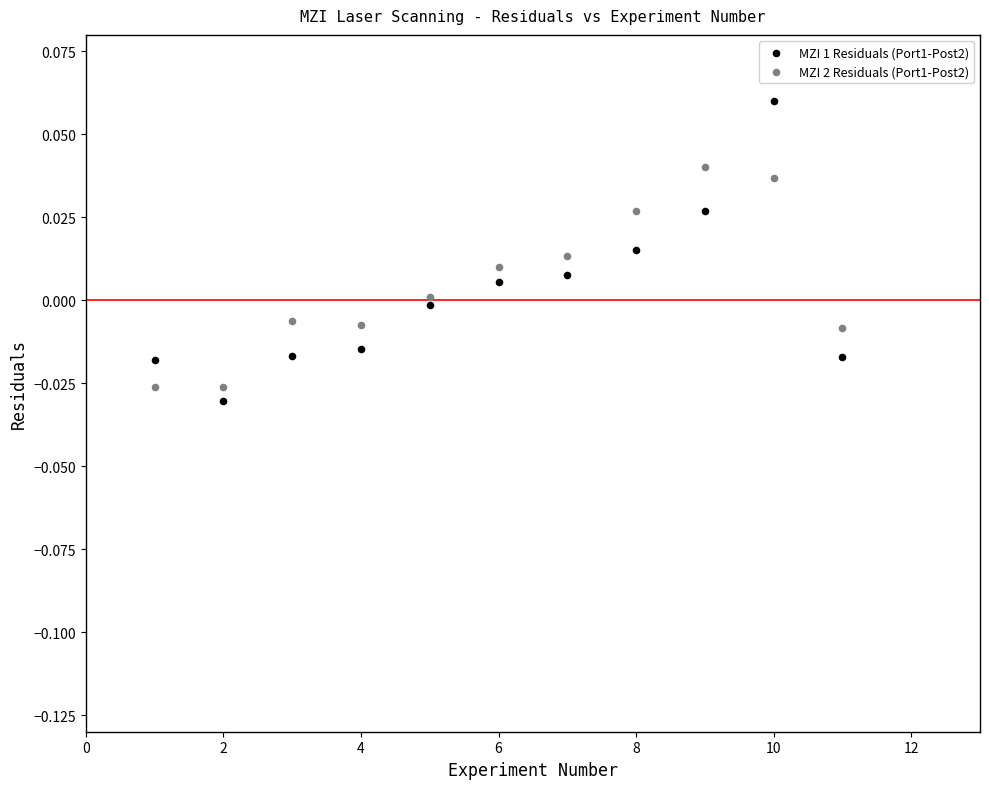

Which series reaches the maximum Y coordinate?

MZI 1 Residuals (Port1-Post2)